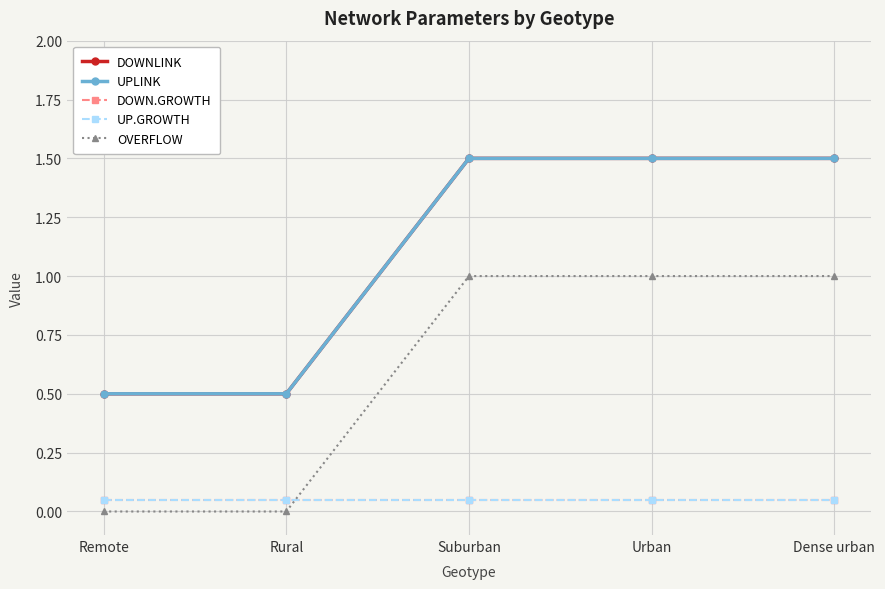

Rank the series at Suburban from lowest to highest value.

DOWN.GROWTH, UP.GROWTH, OVERFLOW, DOWNLINK, UPLINK